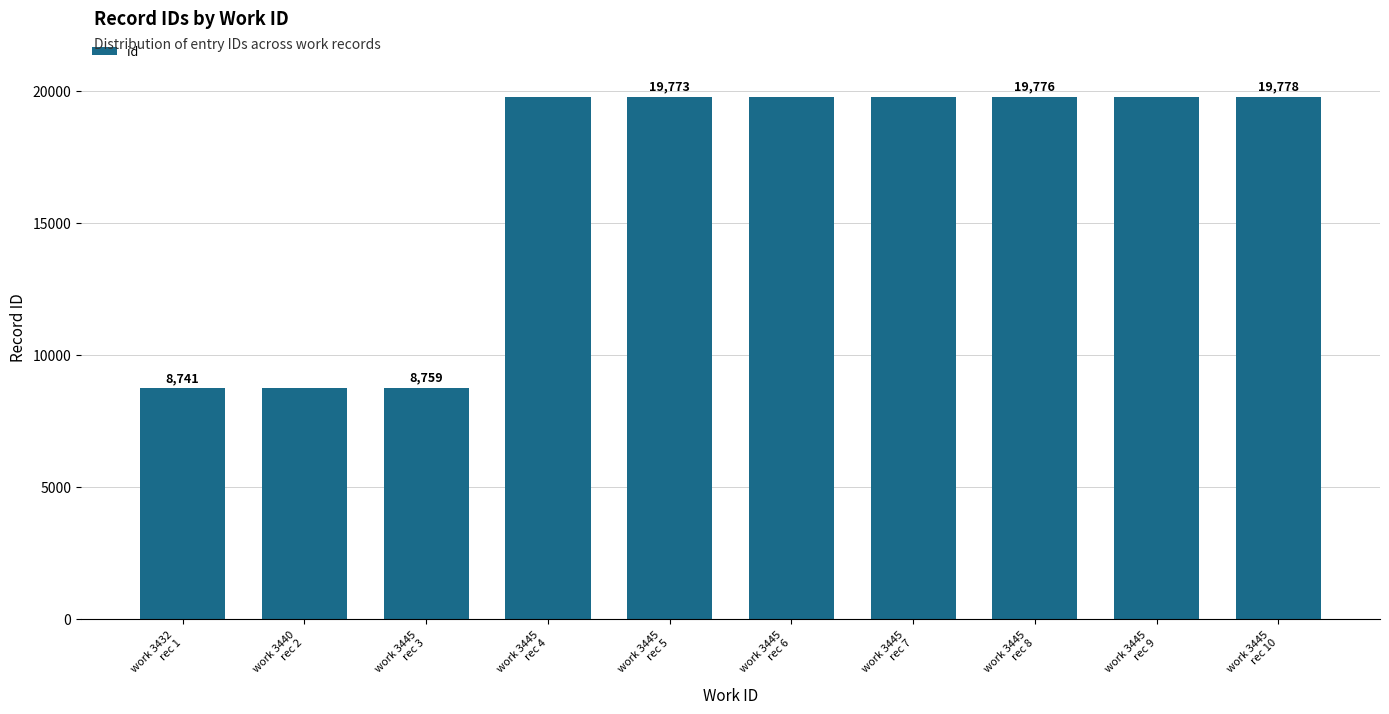

Which has a higher value, work 3445
rec 9 or work 3445
rec 6?

work 3445
rec 9